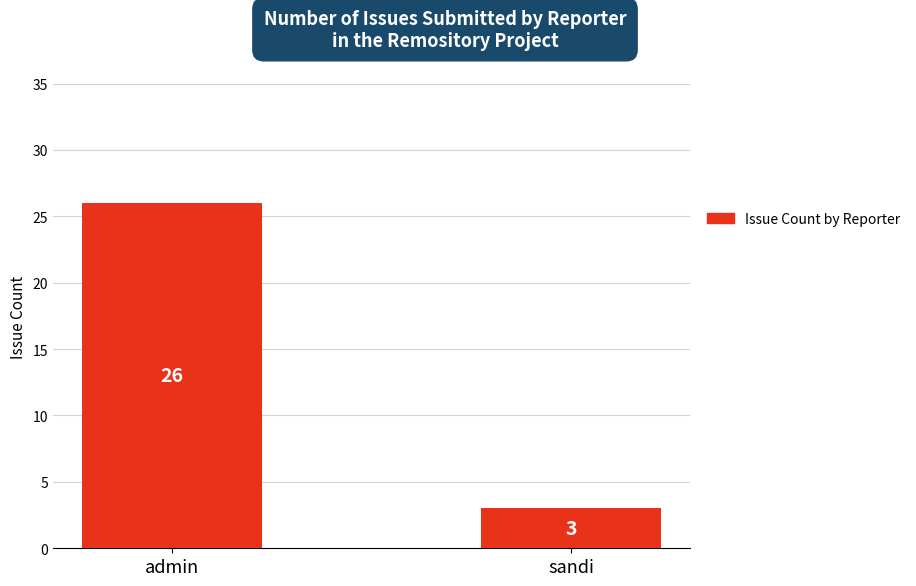

Rank the categories by value from highest to lowest.

admin, sandi